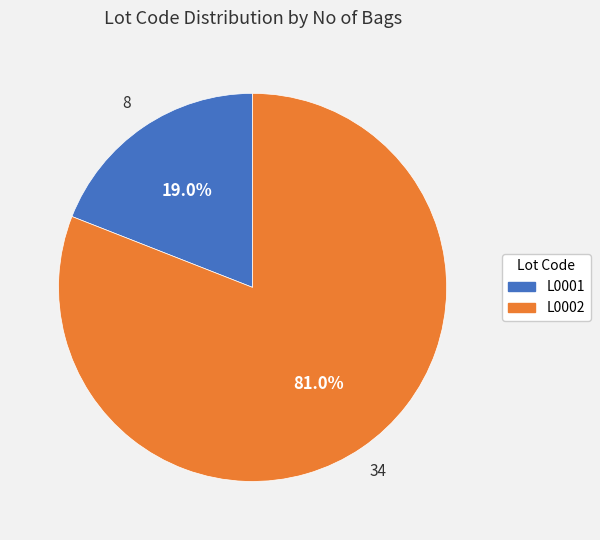

True or false: L0002 accounts for 71% of the total.

False